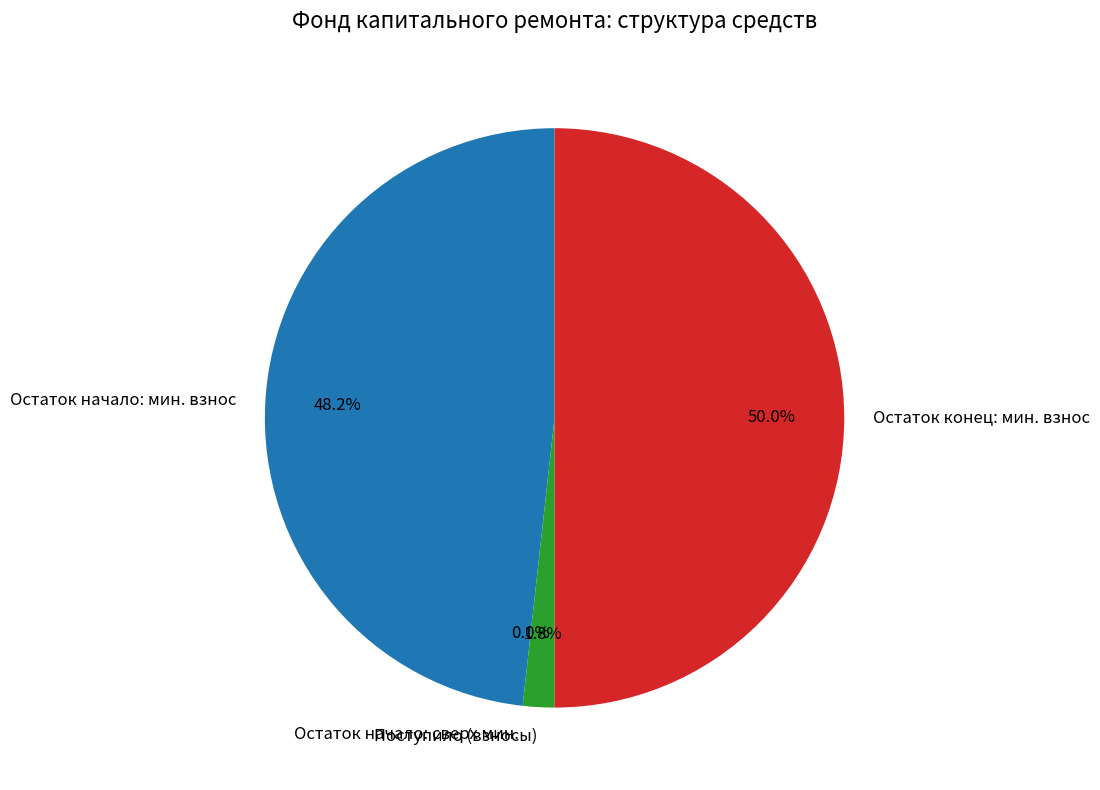

Approximately how many times larger is the value at Остаток конец: мин. взнос compared to Остаток начало: мин. взнос?

1.0